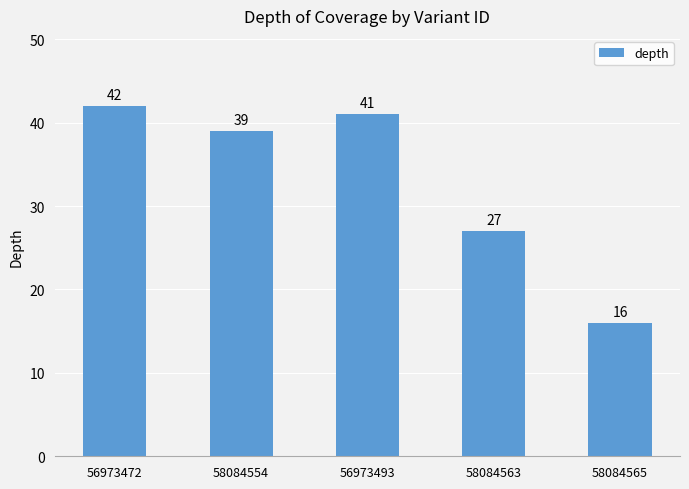

Where does the data first go above 39?

56973472